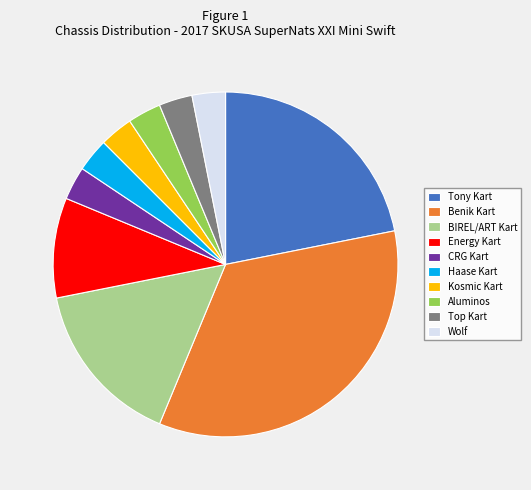

What is the largest slice in the pie chart?

Benik Kart